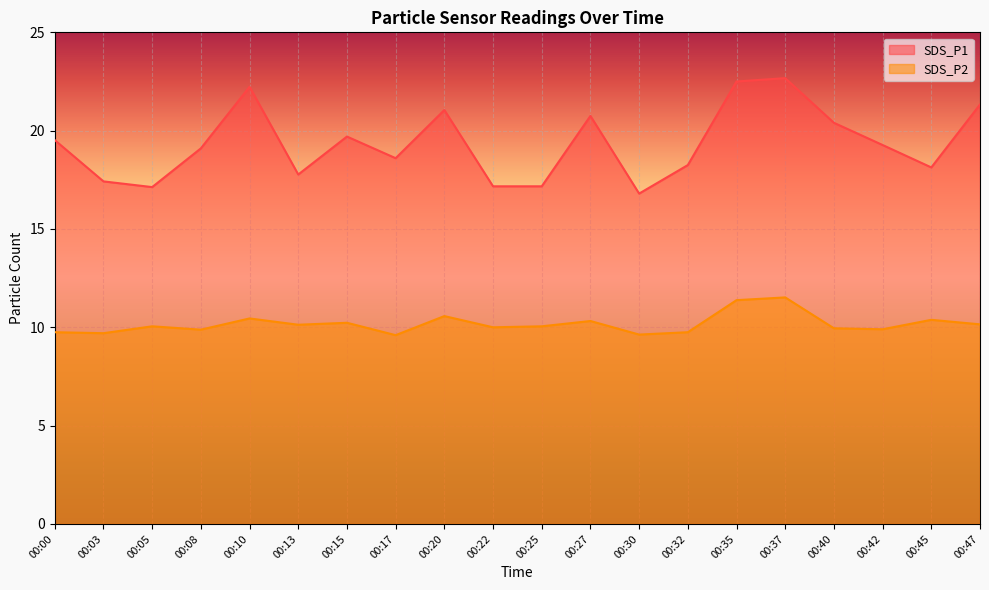

Which series has the largest range (max minus min)?

SDS_P1